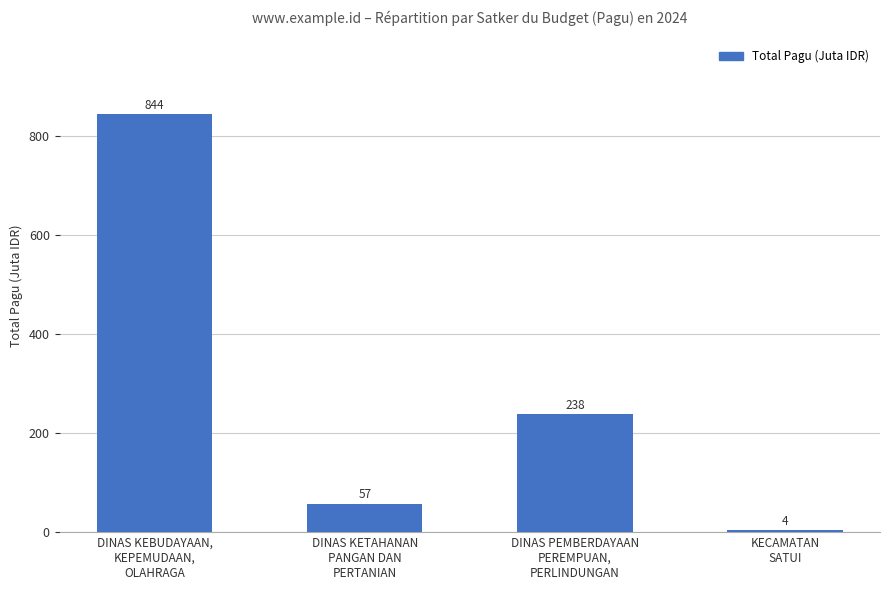

What is the label of the 3rd bar from the right?

DINAS KETAHANAN
PANGAN DAN
PERTANIAN